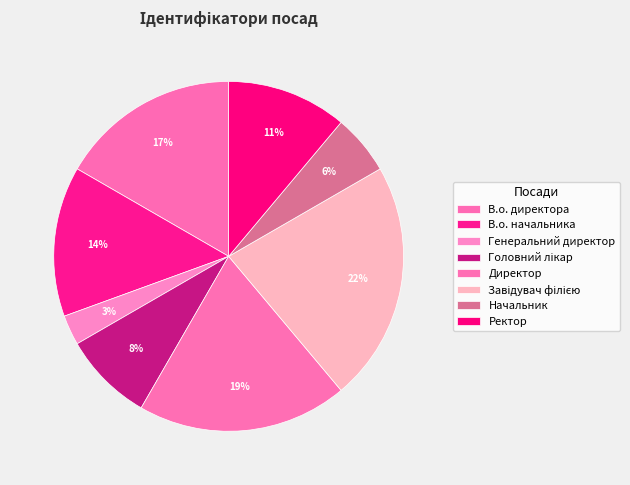

What is the largest slice in the pie chart?

Завідувач філією